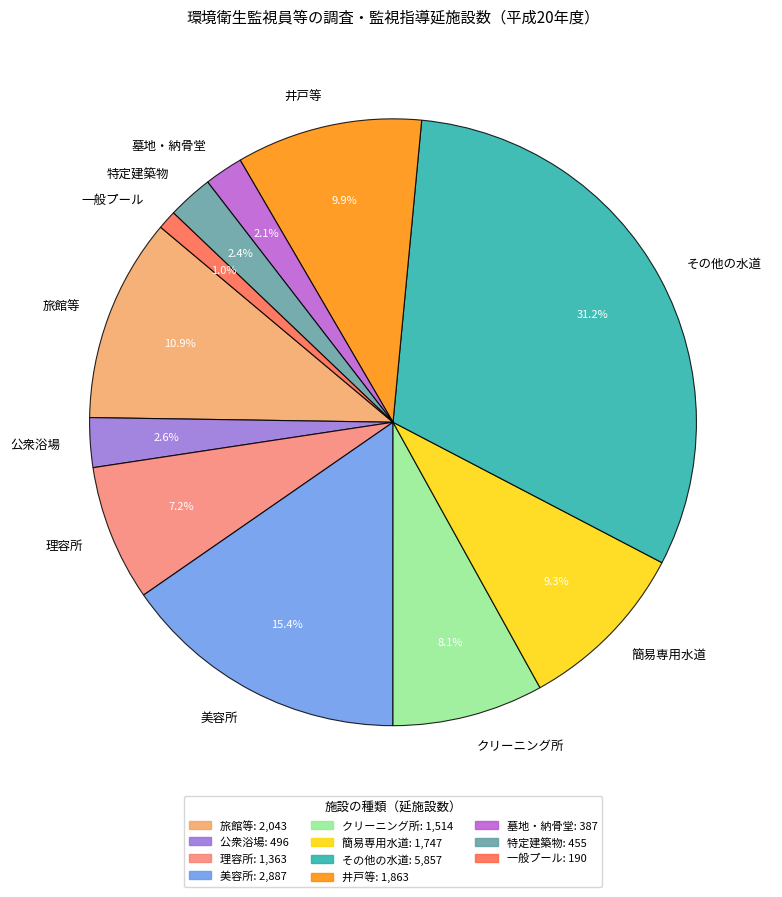

How many slices are in this pie chart?

11